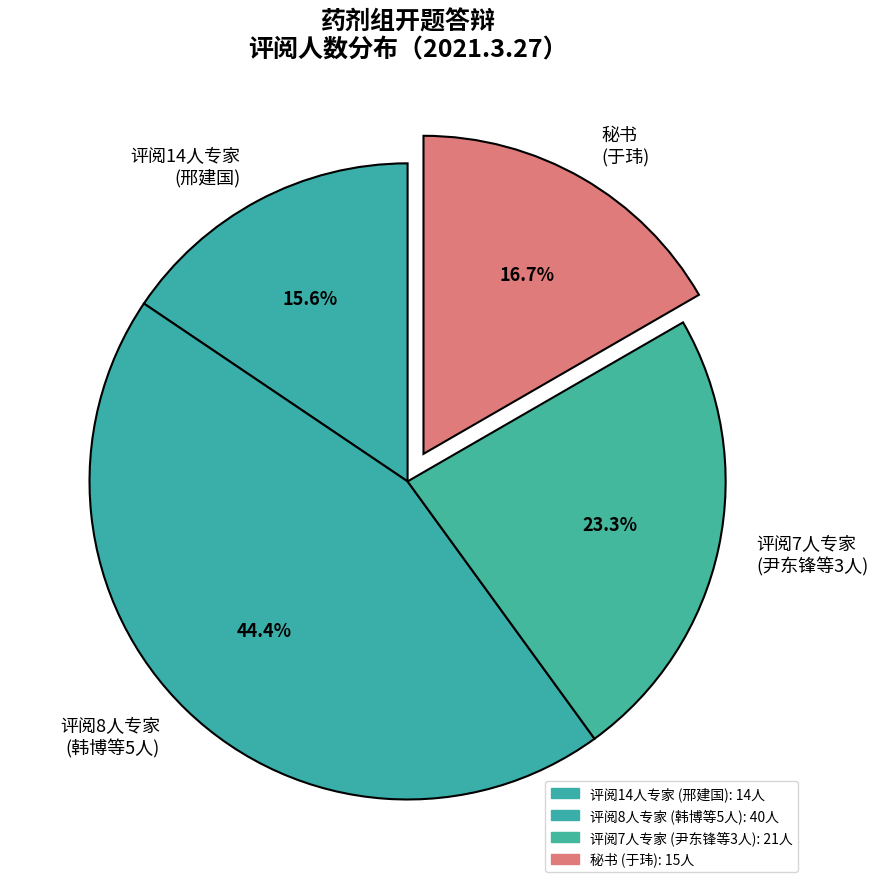

Is there a majority slice in this chart?

No